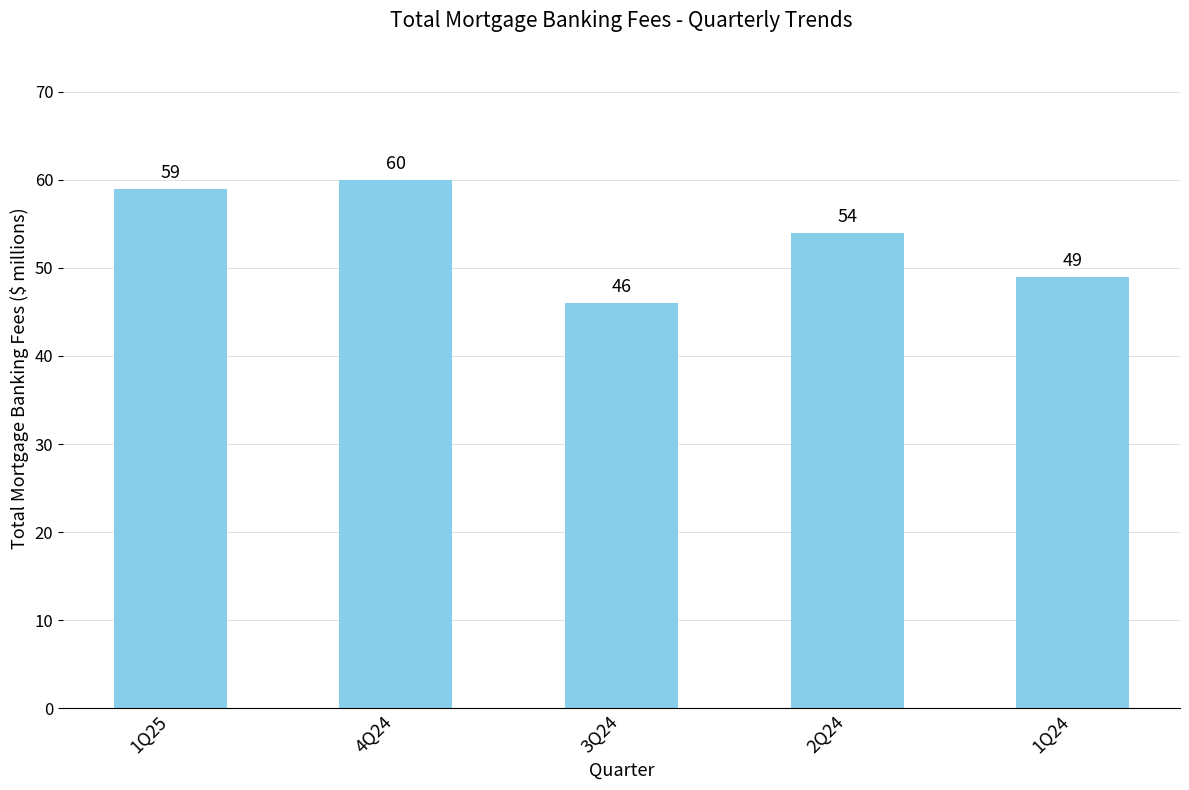

Rank the categories by value from highest to lowest.

4Q24, 1Q25, 2Q24, 1Q24, 3Q24